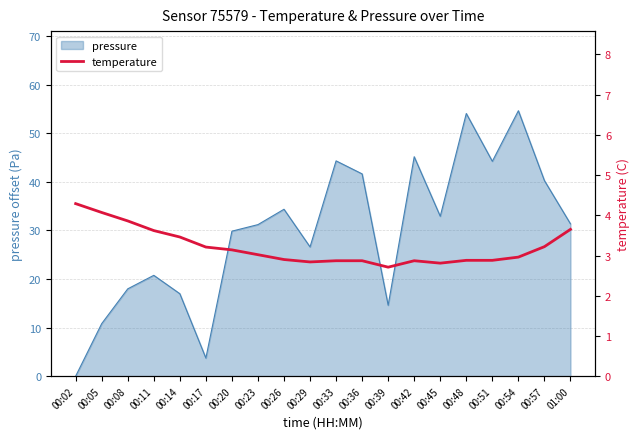

The value of pressure at 00:54 is 54.6. True or false?

True